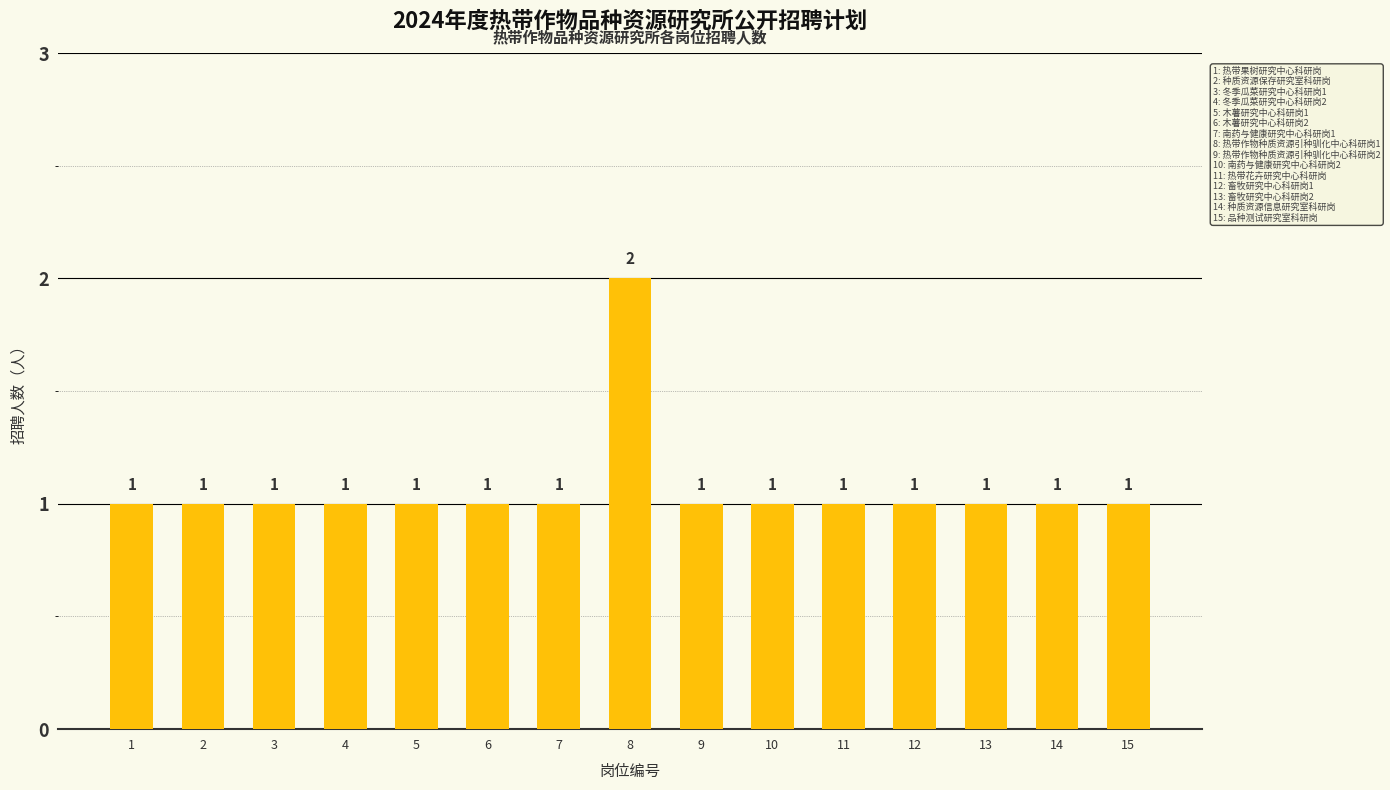

Reading left to right, extract all data points from this chart.

1	1	1	1	1	1	1	2	1	1	1	1	1	1	1